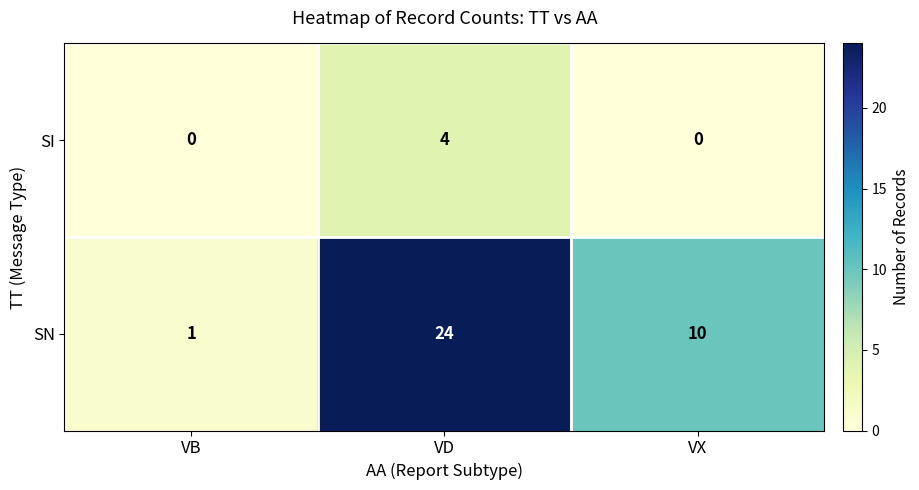

The value of SN at VB is 1. True or false?

True